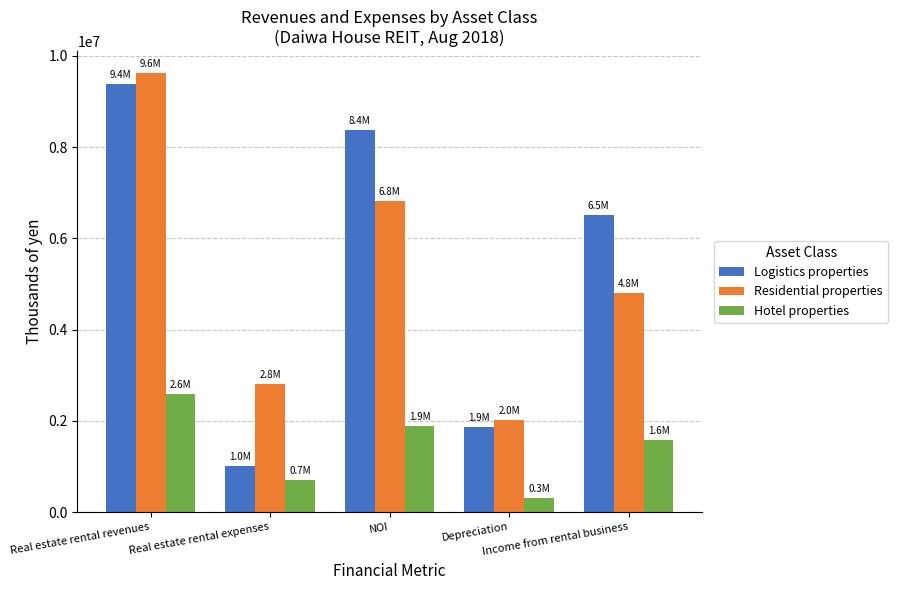

The value of Hotel properties at Real estate rental expenses is 696248. True or false?

True